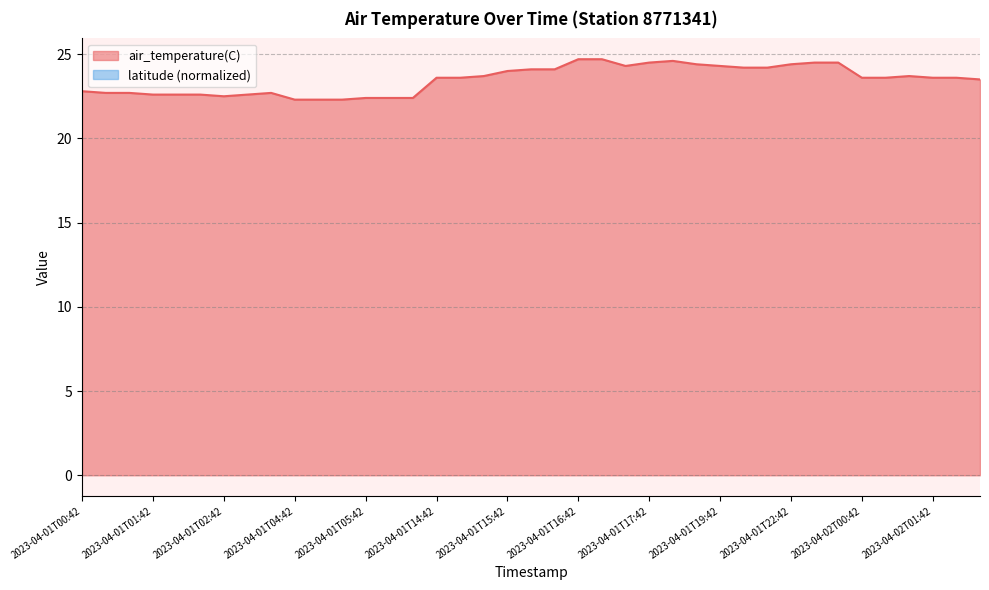

What is the change in value from 2023-04-01T02:54 to 2023-04-01T22:54?

+1.8